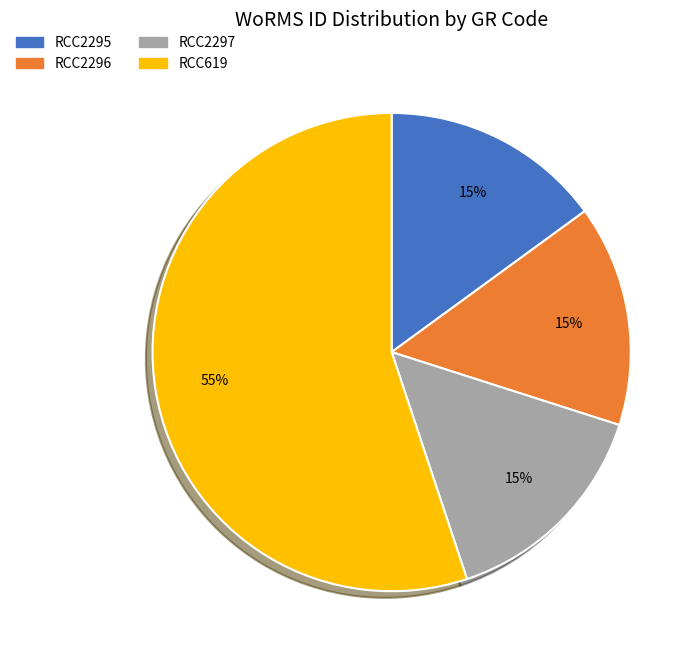

Is the sum of RCC2296 and RCC2297 greater than half?

No